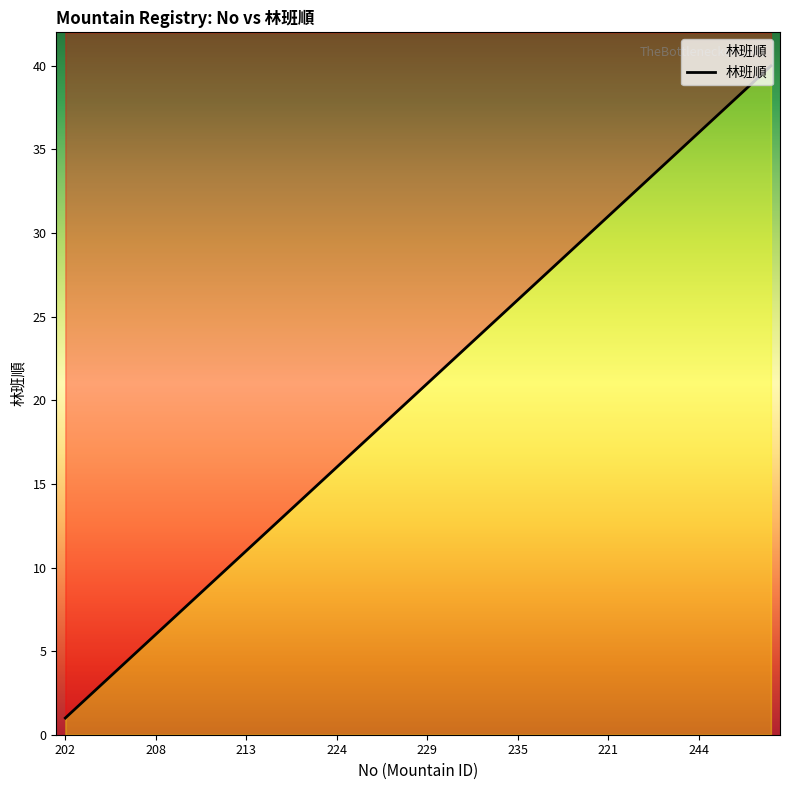

What is the value of the 40th point from the left?

40